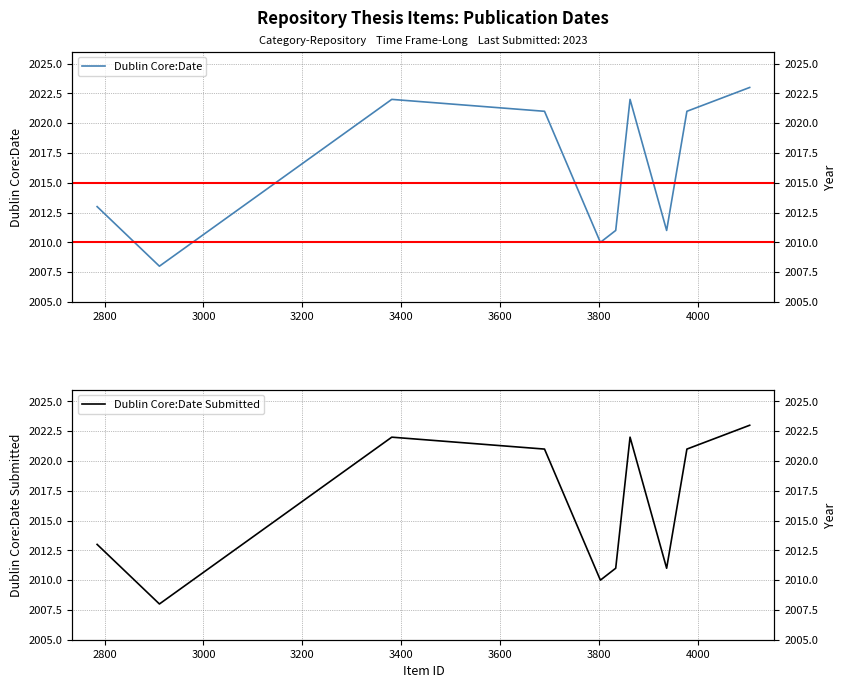

True or false: Dublin Core:Date Submitted has more than 0 points higher than both neighbors.

True